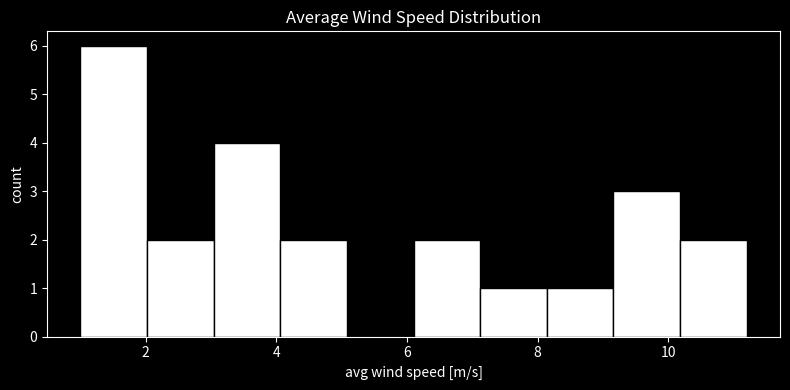

Reading left to right, transcribe this chart: for each bar, give the range it covers on the x-axis and its height. Neither the bar edges nor the heights are printed on the chart, so give them approximately, as read against the axes.

1.00 to 2.02: 6
2.02 to 3.04: 2
3.04 to 4.06: 4
4.06 to 5.08: 2
5.08 to 6.10: 0
6.10 to 7.12: 2
7.12 to 8.14: 1
8.14 to 9.16: 1
9.16 to 10.18: 3
10.18 to 11.20: 2